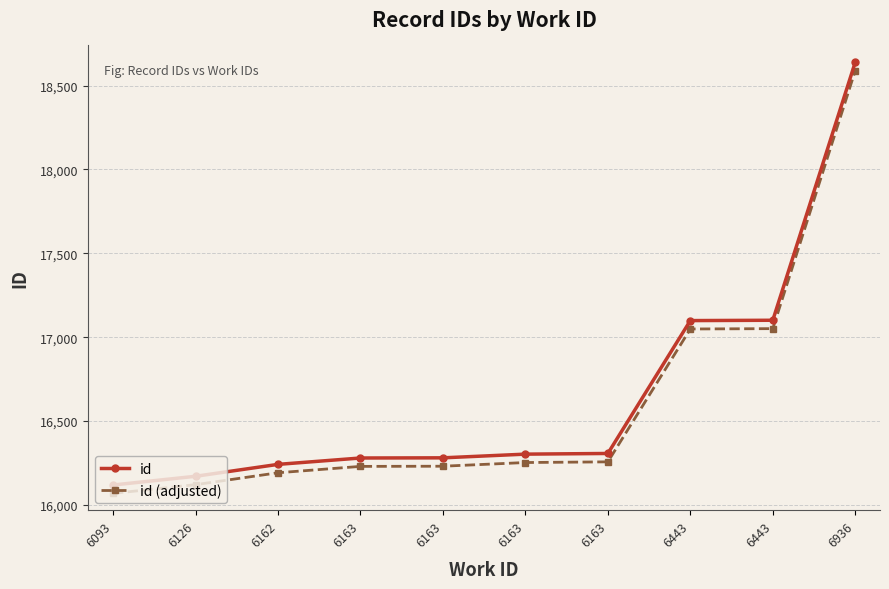

True or false: id (adjusted) has a value of 16192 at 6162.

True